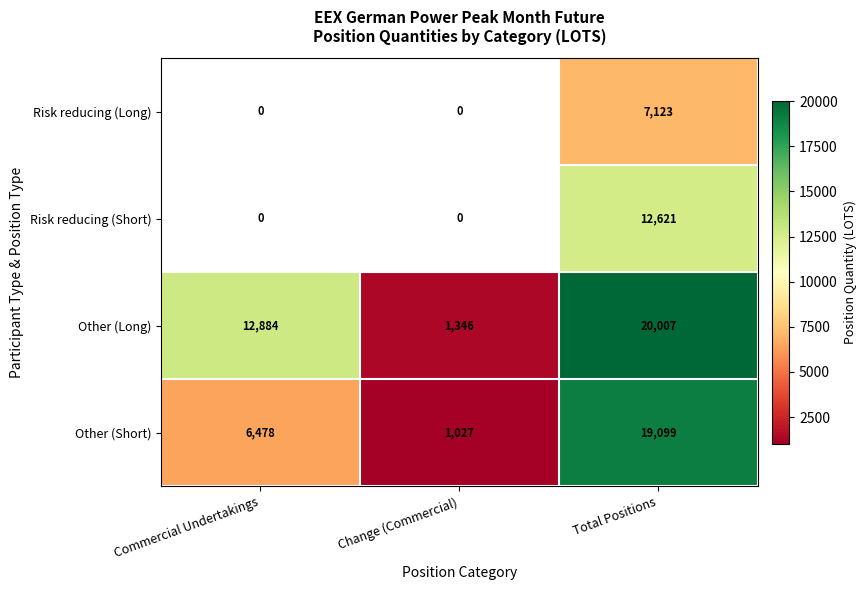

Count the Other (Long) values in the range 1346 to 20007.

3